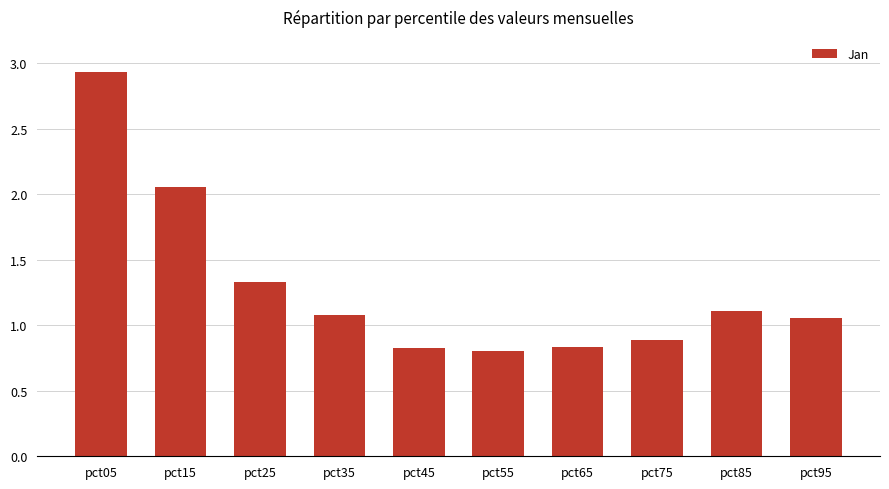

Are the bars grouped side by side (vs. stacked)?

No